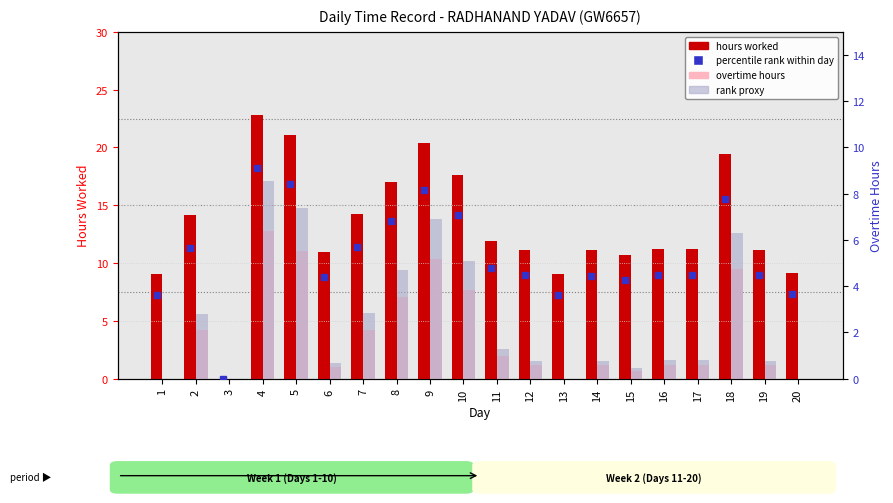

The value of hours worked at 1 is 9.0. True or false?

True